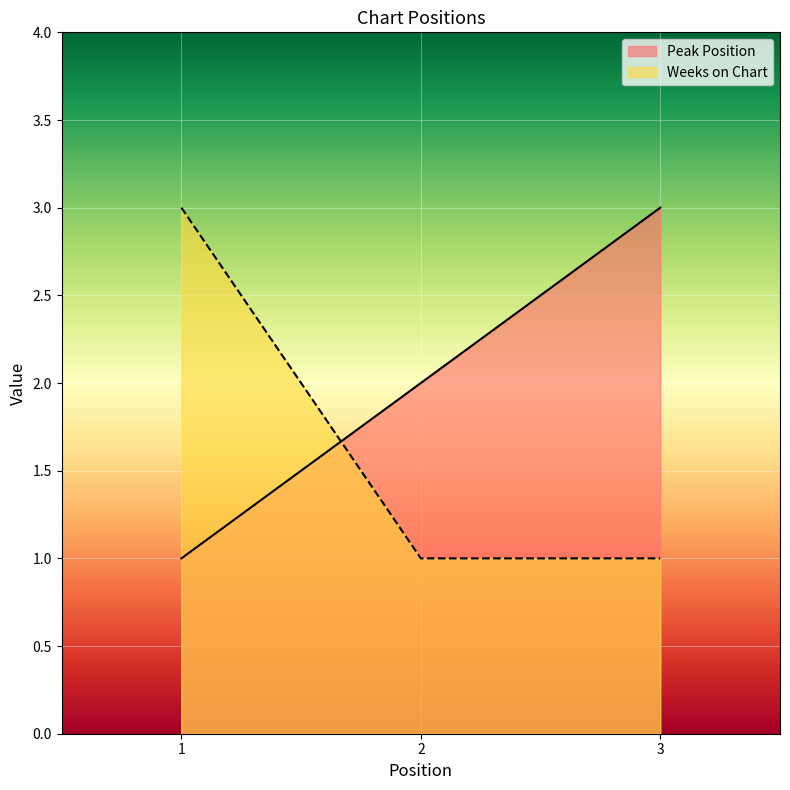

Rank the categories by Peak Position value from lowest to highest.

1, 2, 3